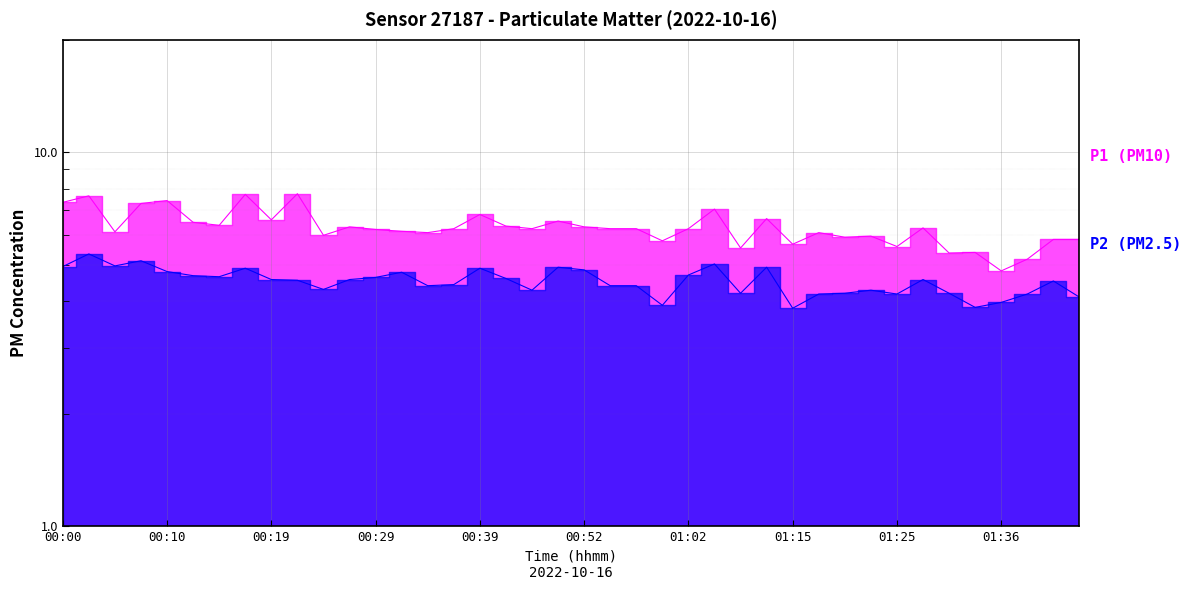

True or false: P2 (PM2.5) and P1 (PM10) intersect in this chart.

False